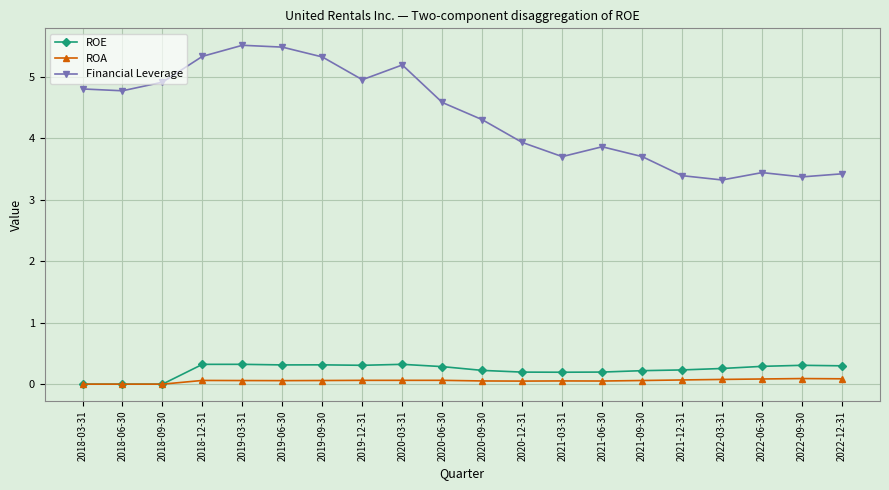

Rank the series at 2019-06-30 from highest to lowest value.

Financial Leverage, ROE, ROA